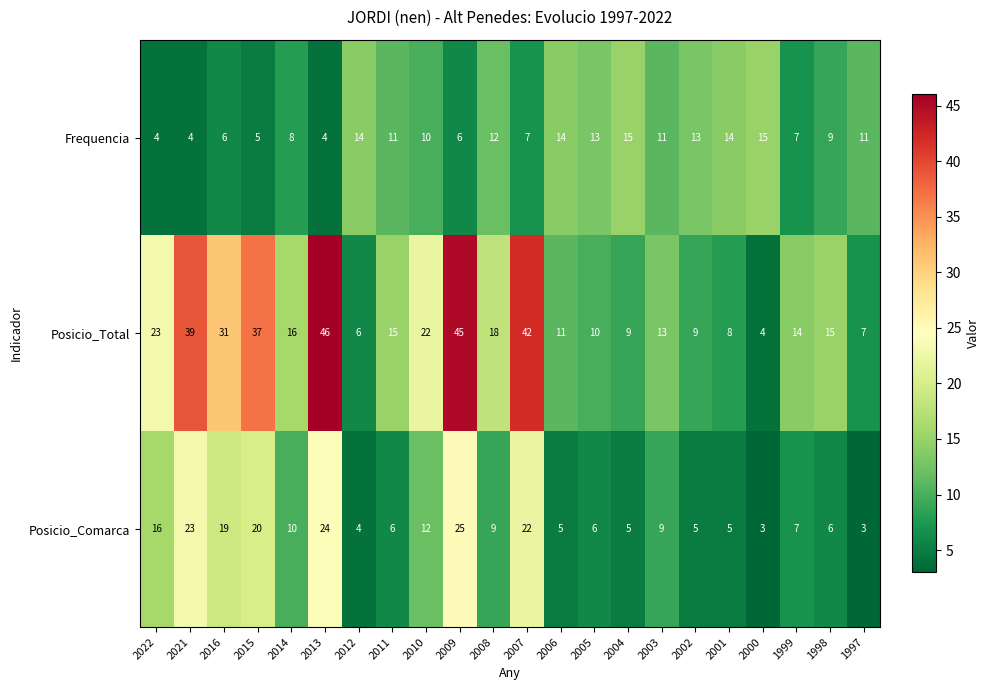

What is the maximum value shown in the chart?

46